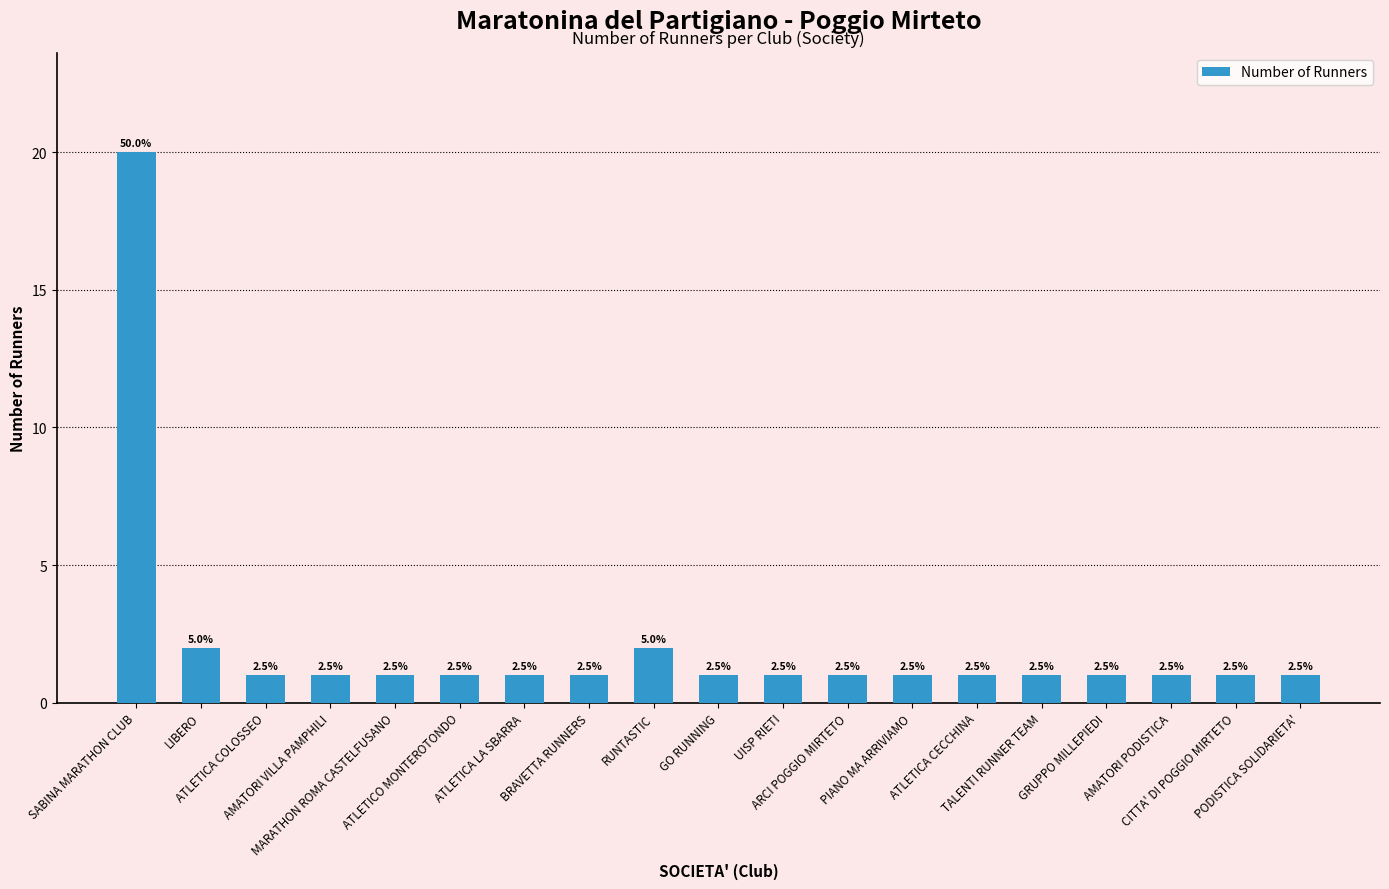

Which category has the lowest value across all series?

ATLETICA COLOSSEO